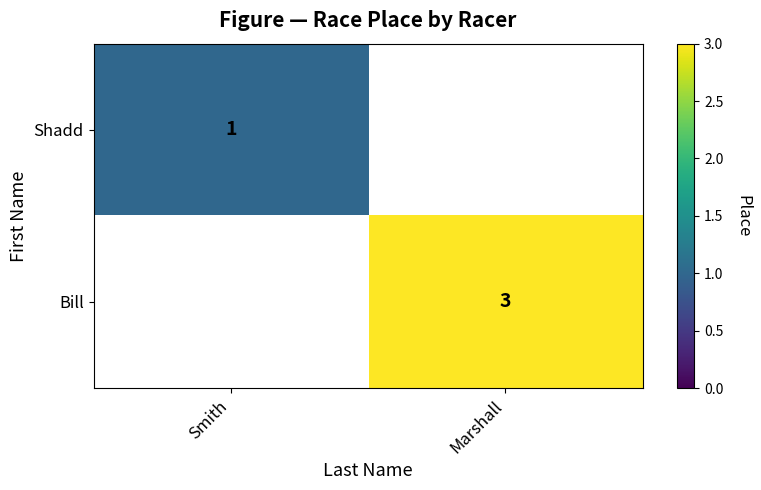

True or false: Shadd has a value of 2 at Smith.

False